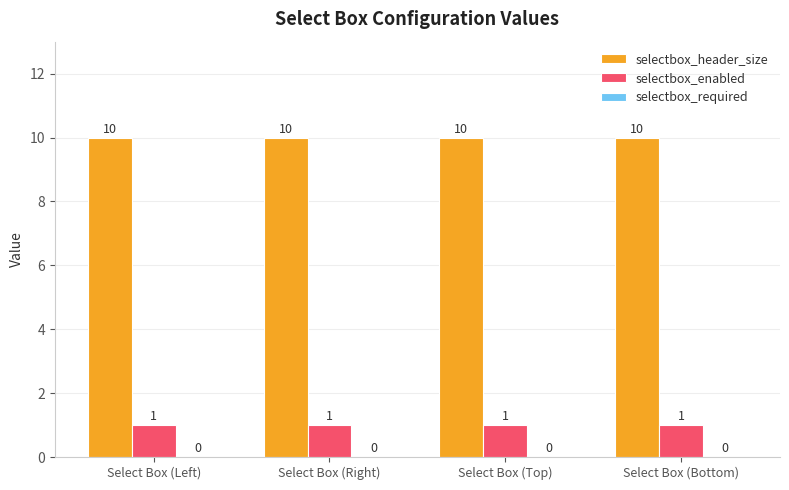

How many series are shown in this chart?

2